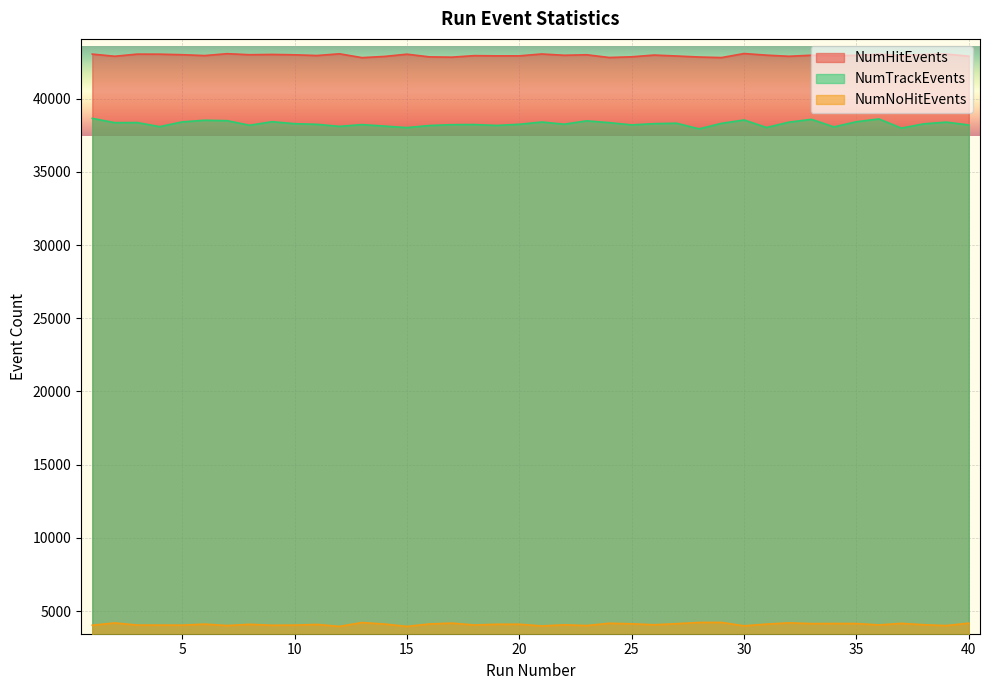

True or false: NumNoHitEvents has a value of 4045 at 18.

True